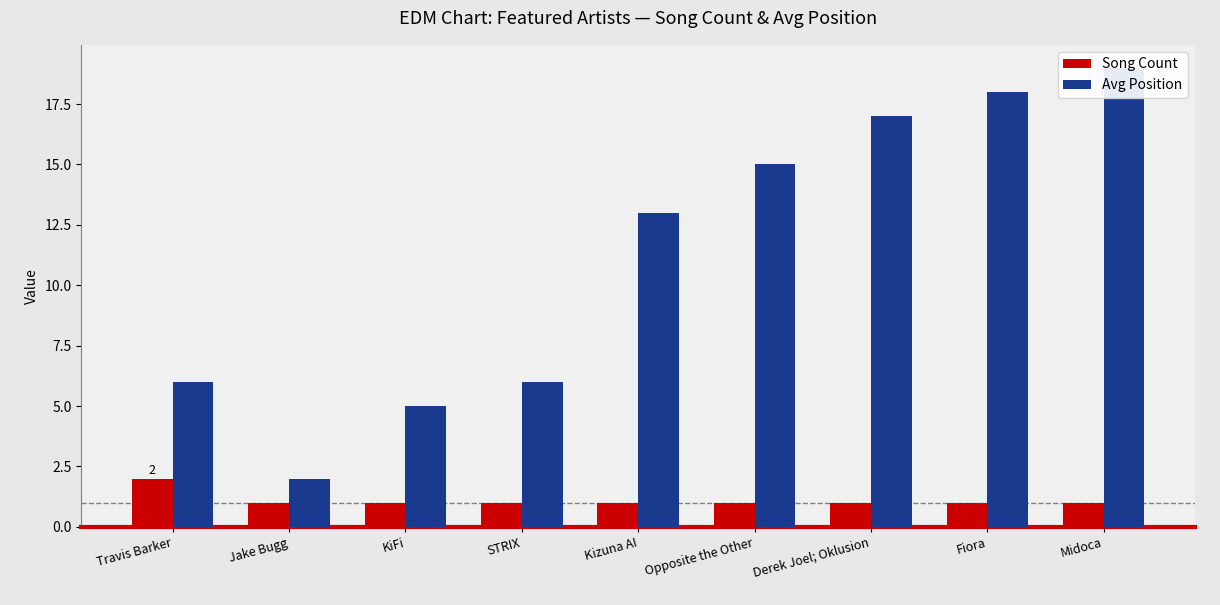

Where is Song Count nearest to the value 1?

Jake Bugg